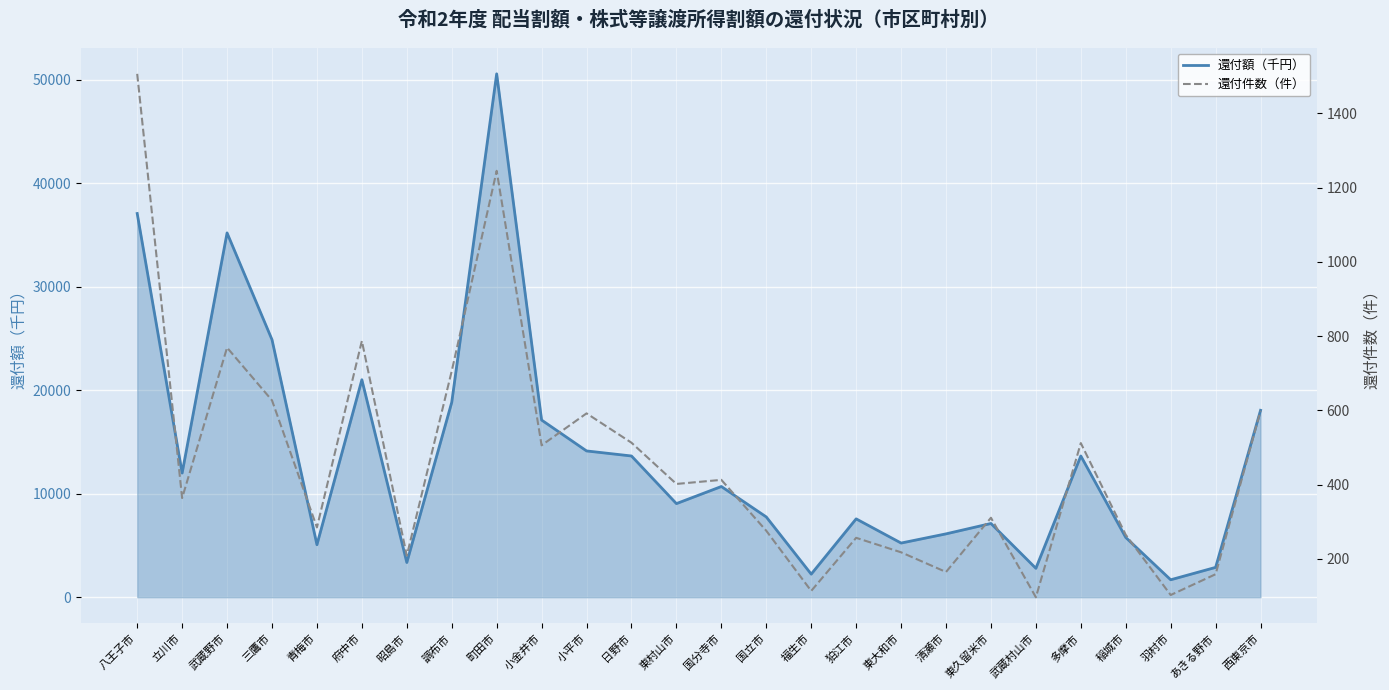

How many interior local peaks does the 還付額（千円） series have?

7